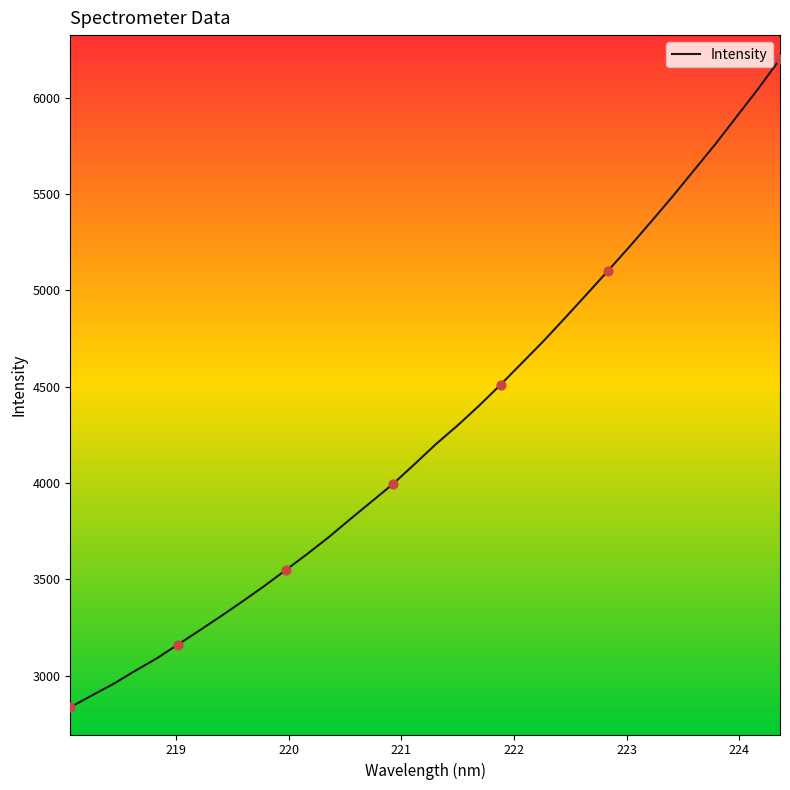

What is the difference between the maximum and minimum values?

3363.3